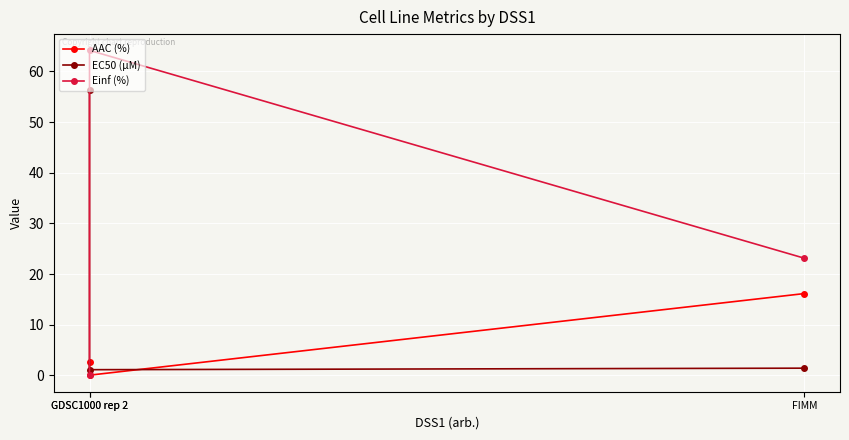

What is the total value across all series at GDSC1000 rep 2?

59.1